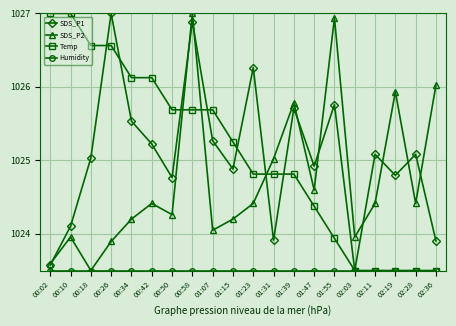

What is the label of the 1st point from the right?

02:36